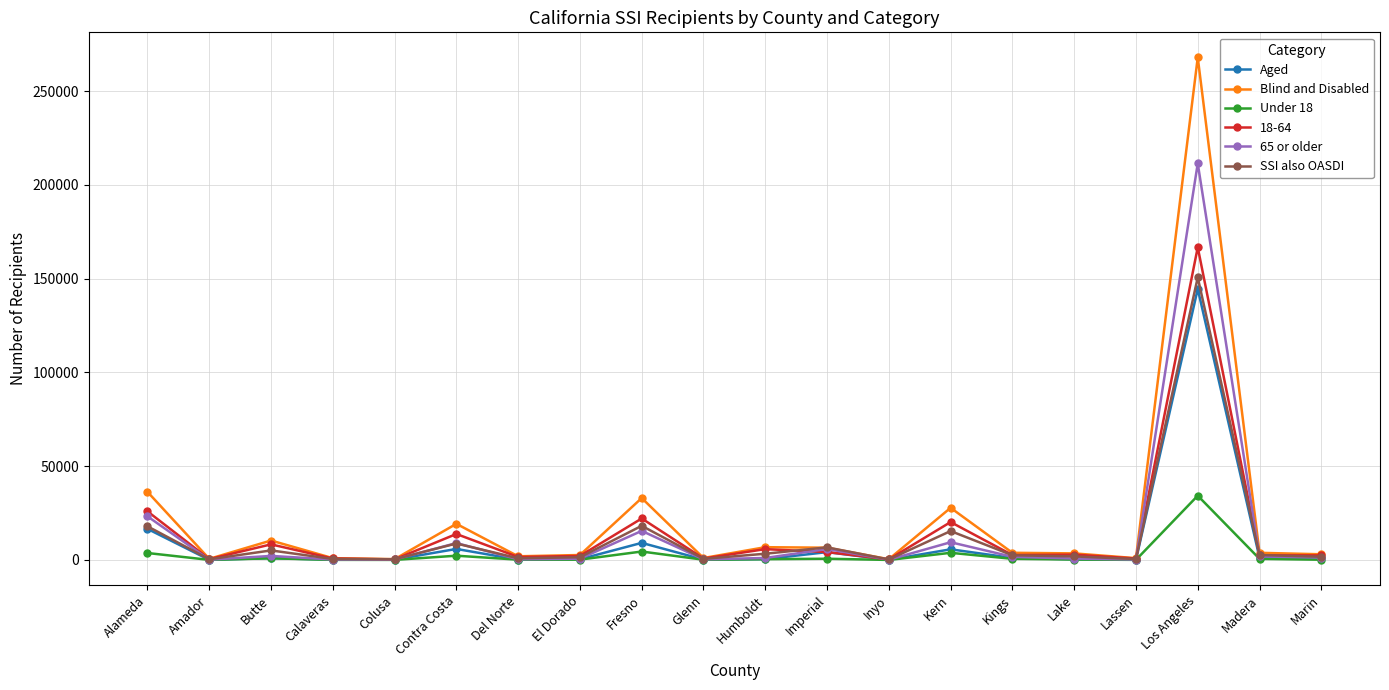

What position from the right is Marin?

1